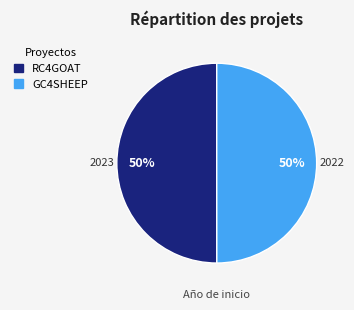

Approximately how many times larger is the value at GC4SHEEP compared to RC4GOAT?

1.0